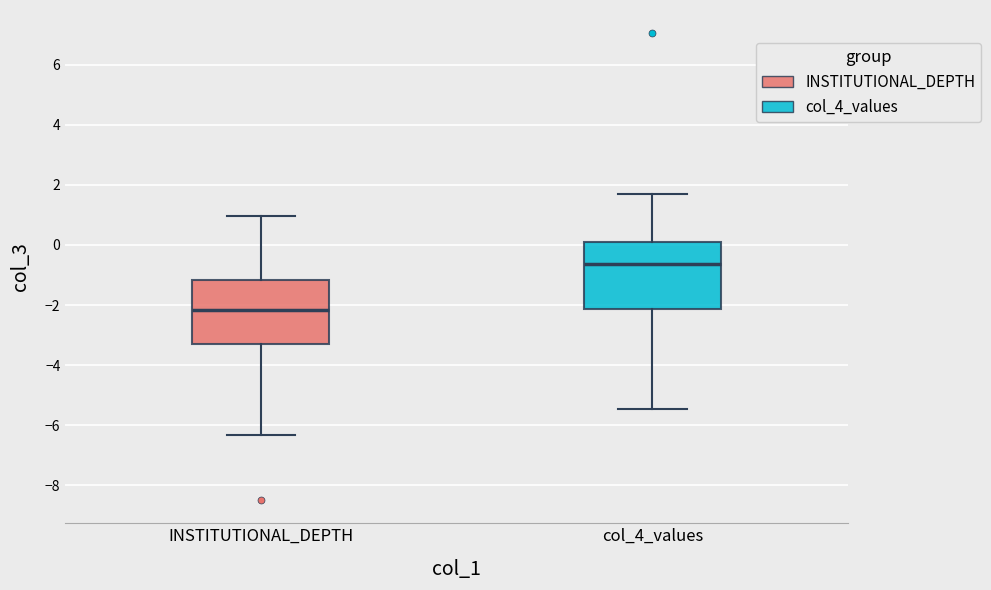

Reading left to right, transcribe this box plot: for each box, give where its median line is, the range the box spans, and where its two whiskers end, as read against the y-axis. The values are not printed on the chart, so give them approximately, as read against the axis.

INSTITUTIONAL_DEPTH: median -2.2, box -3.4 to -1.2, whiskers -6.4 to 1.0
col_4_values: median -0.6, box -2.2 to 0.0, whiskers -5.4 to 1.8